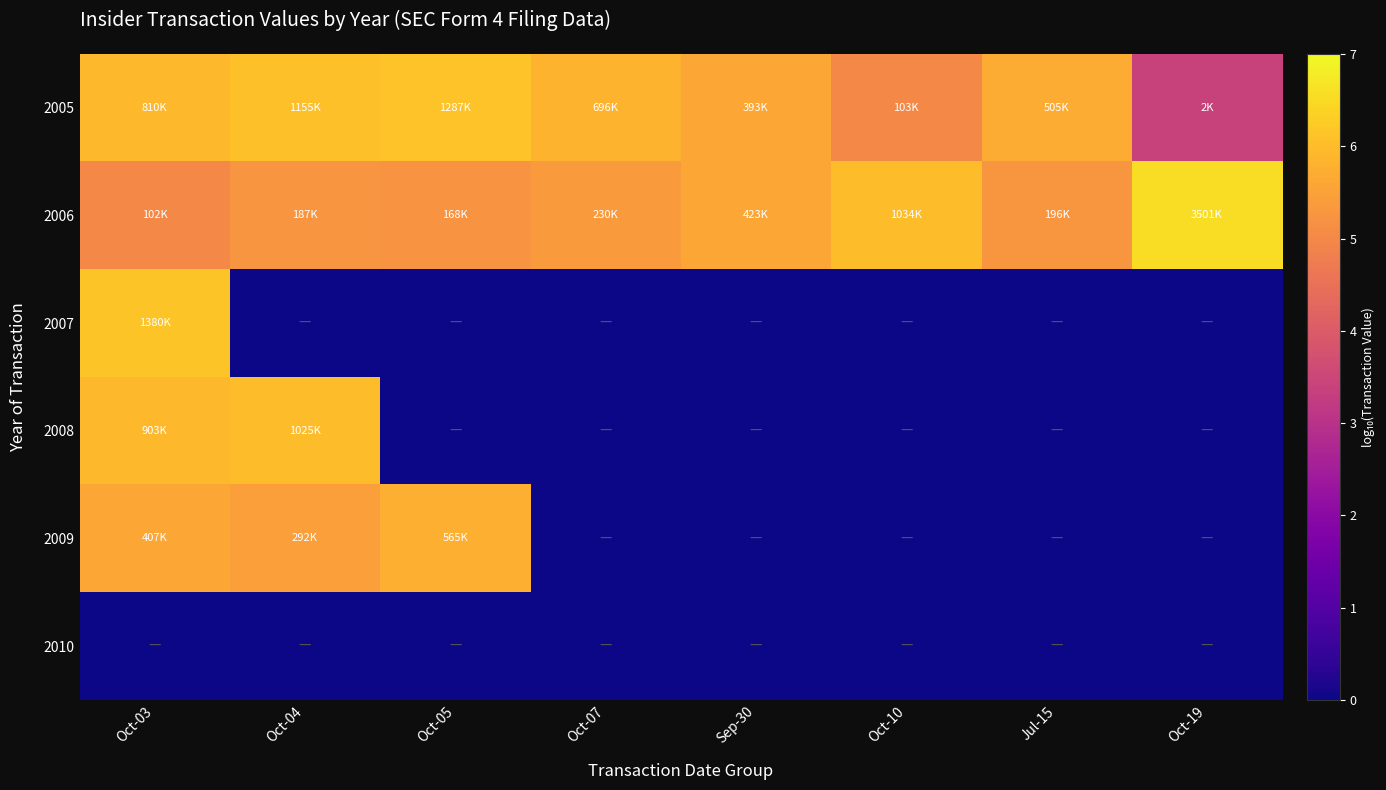

At which category does the chart reach its minimum across all series?

Oct-04